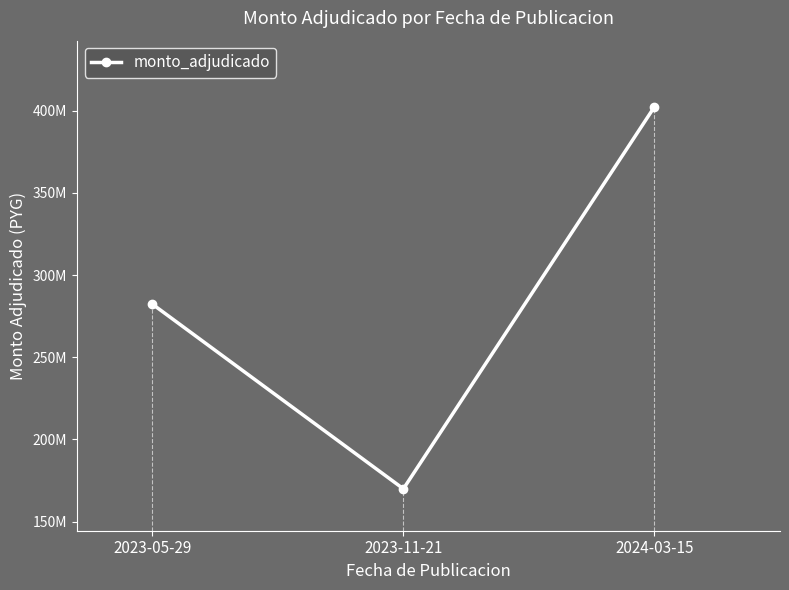

What is the label of the 3rd point from the left?

2024-03-15